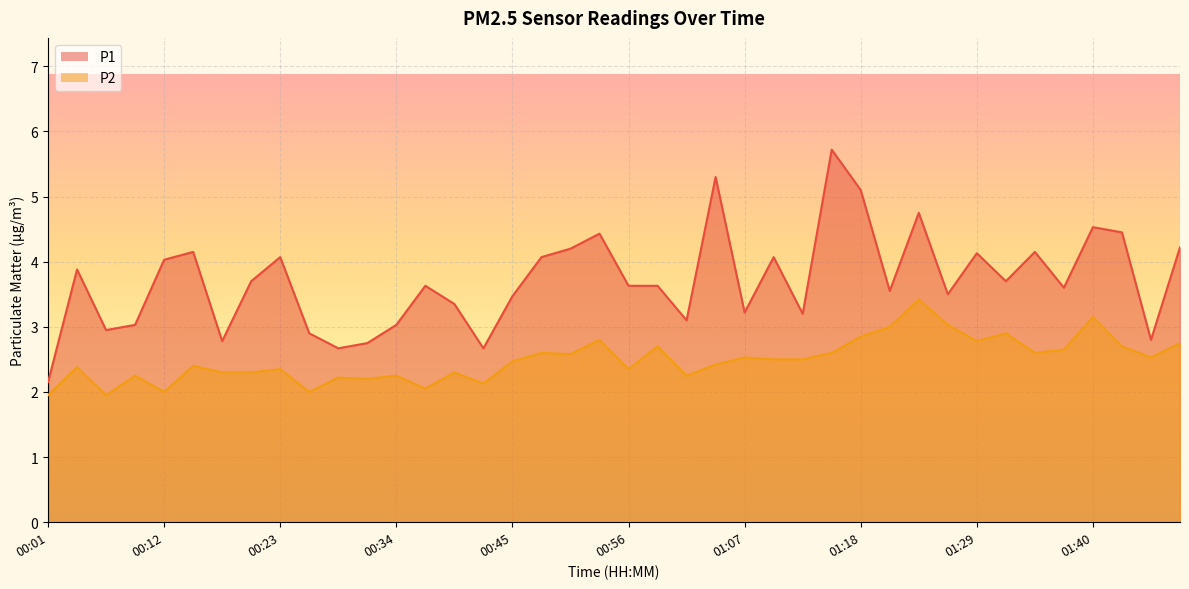

Reading right to left, list all the values displayed in this chart.

P1: 4.2	2.8	4.5	4.5	3.6	4.2	3.7	4.1	3.5	4.8	3.5	5.1	5.7	3.2	4.1	3.2	5.3	3.1	3.6	3.6	4.4	4.2	4.1	3.5	2.7	3.4	3.6	3.0	2.8	2.7	2.9	4.1	3.7	2.8	4.2	4.0	3.0	3.0	3.9	2.1
P2: 2.8	2.5	2.7	3.1	2.6	2.6	2.9	2.8	3.0	3.4	3.0	2.9	2.6	2.5	2.5	2.5	2.4	2.2	2.7	2.4	2.8	2.6	2.6	2.5	2.1	2.3	2.0	2.2	2.2	2.2	2.0	2.4	2.3	2.3	2.4	2.0	2.2	1.9	2.4	1.9